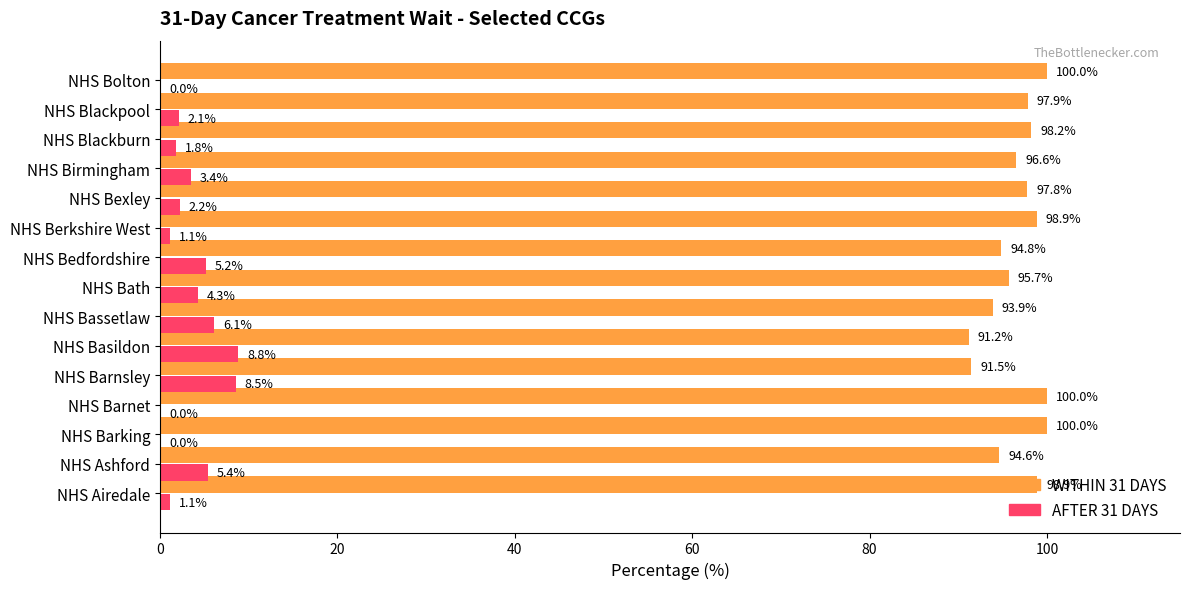

What is the highest value of the AFTER 31 DAYS series?

8.8